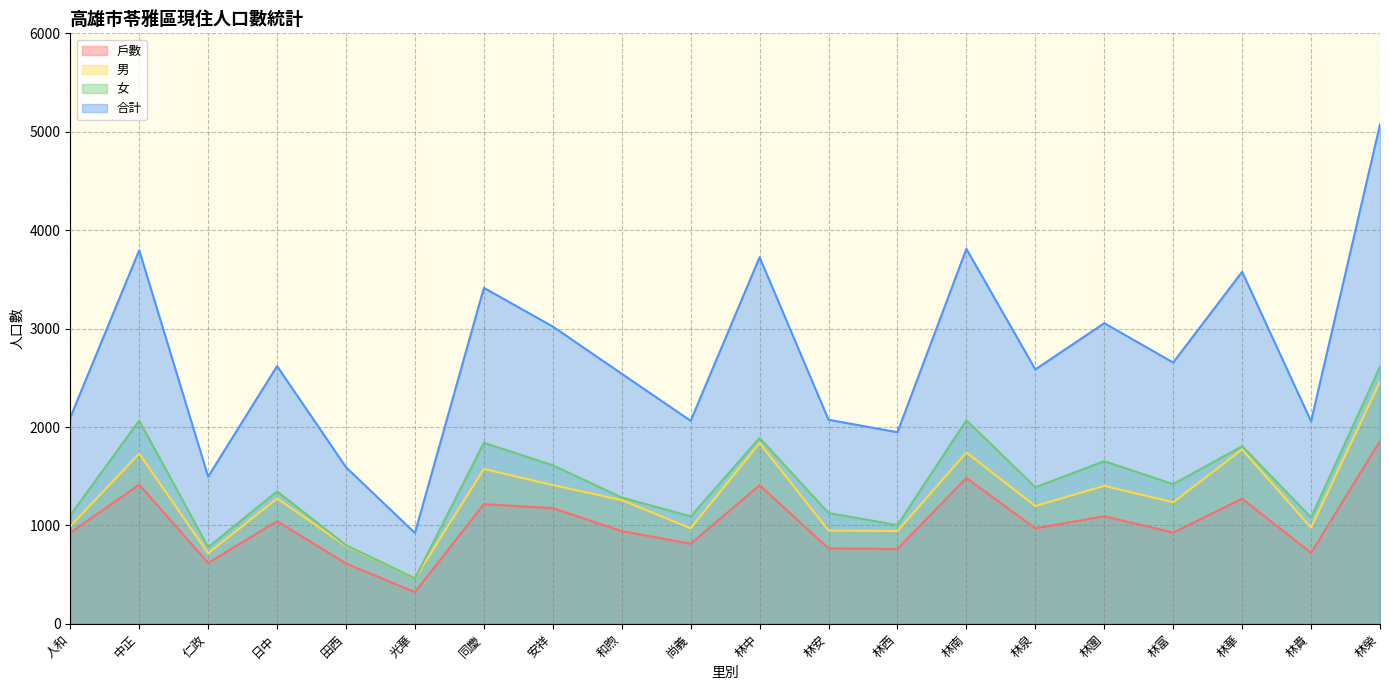

Which category has the lowest value in the 合計 series?

光華